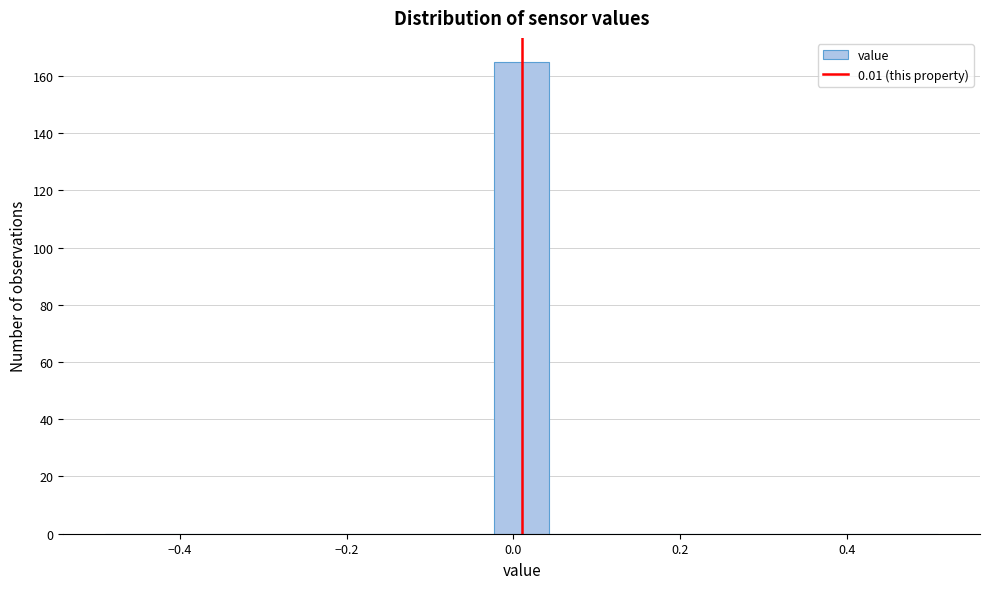

Around what value on the x-axis is the tallest bar? Give the approximate position of its centre, as read against the axis.

0.02